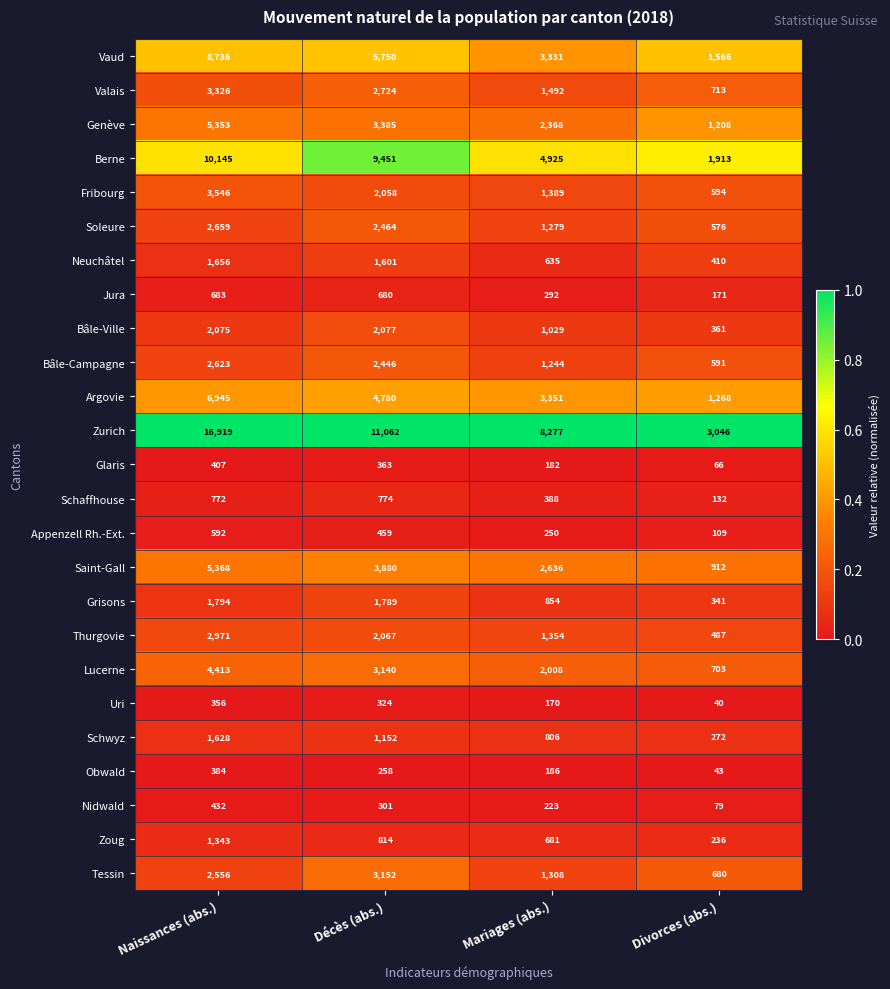

At which category is the sum across all series the highest?

Naissances (abs.)